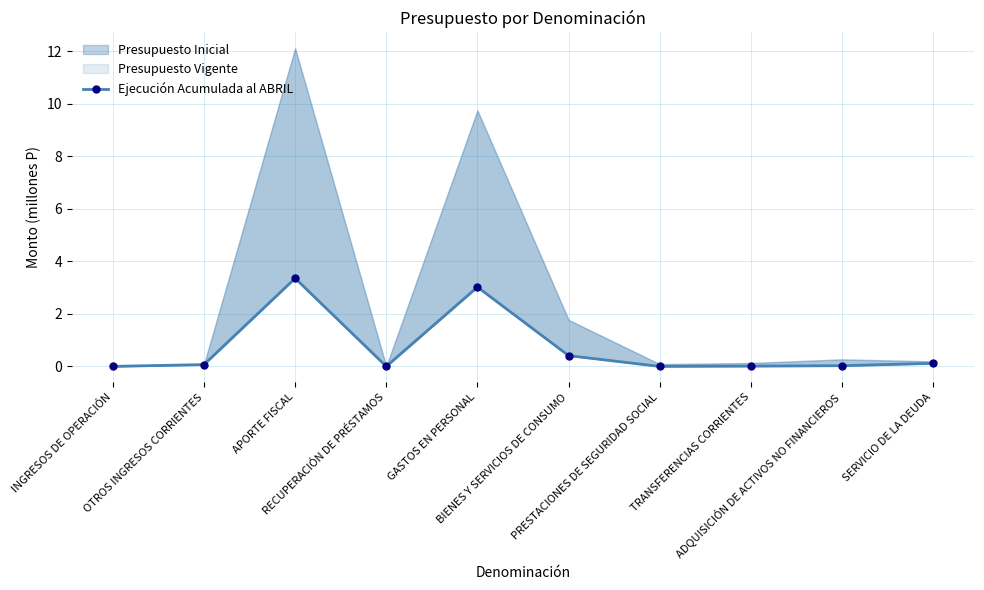

What is the label of the 10th point from the right?

INGRESOS DE OPERACIÓN